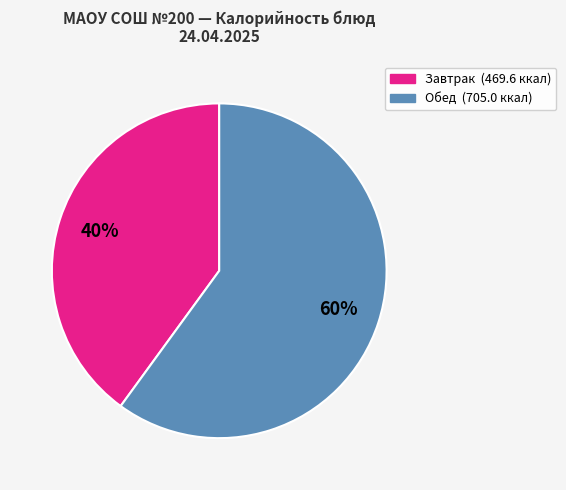

Does any single category account for the majority?

Yes